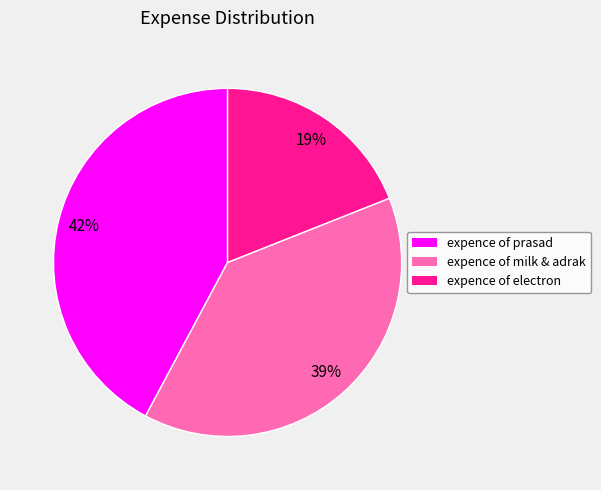

Does expence of electron represent more than half of the total?

No